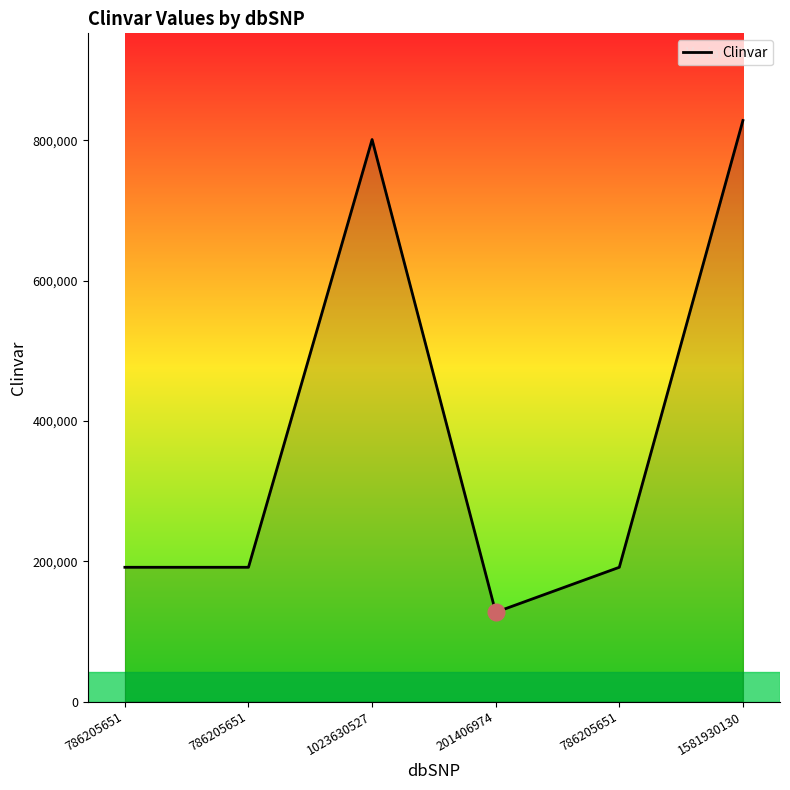

Reading left to right, what are all the values shown in this chart?

191331	191331	800989	127244	191331	828132